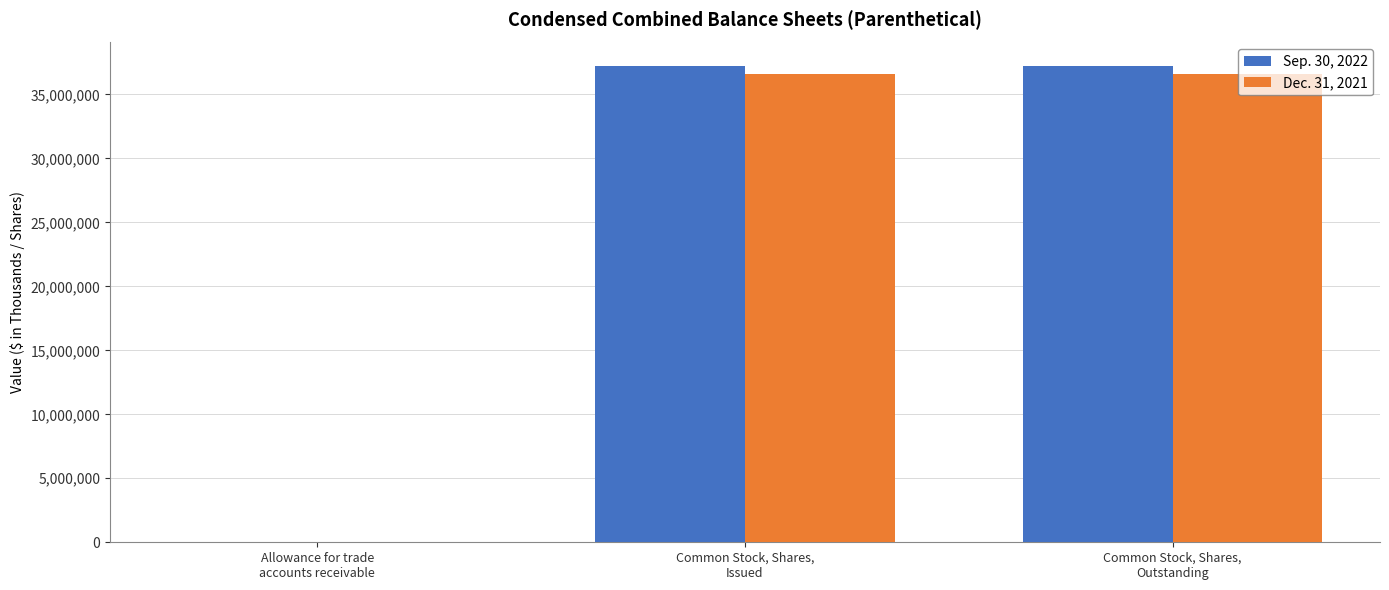

Count the Sep. 30, 2022 values in the range 166 to 37197000.

3